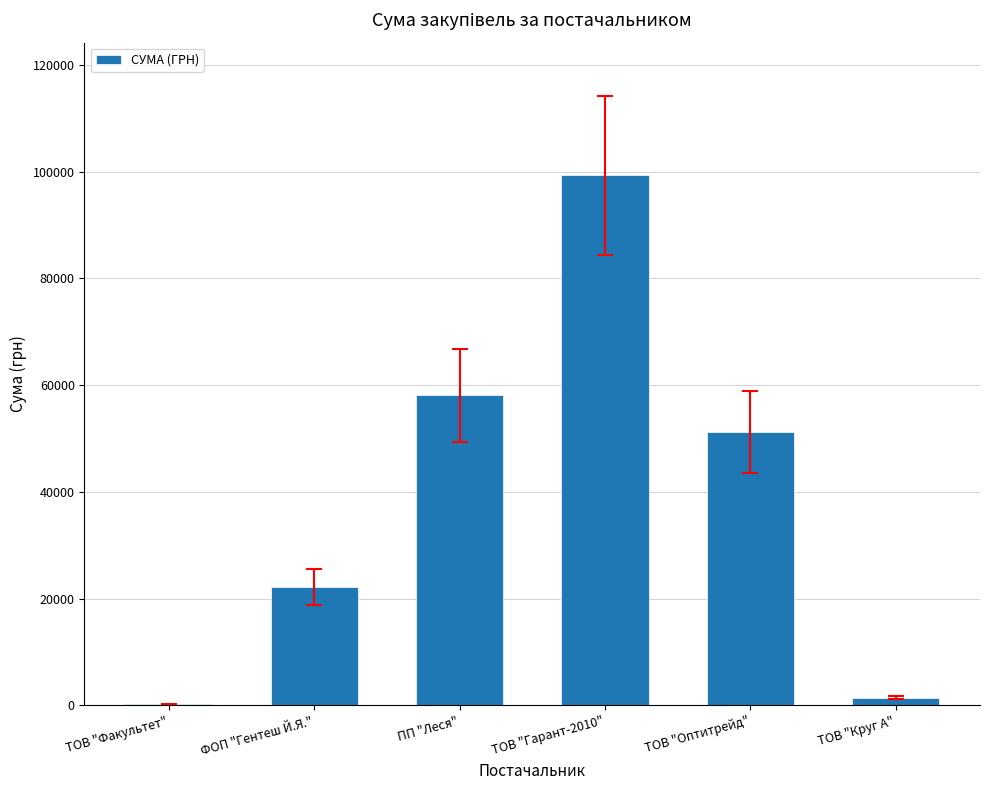

What is the approximate value at ТОВ "Оптитрейд"?

51204.7